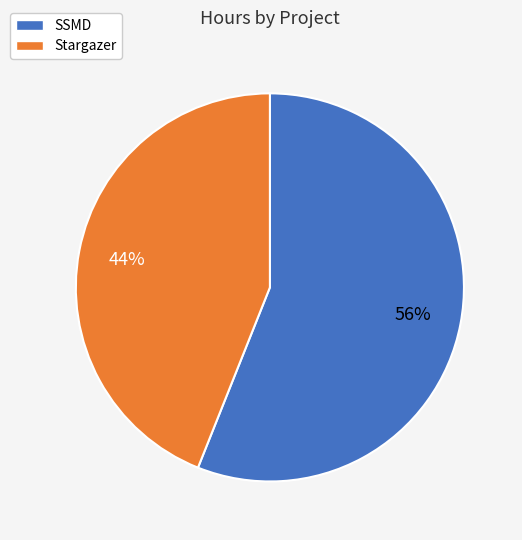

Rank the categories by value from highest to lowest.

SSMD, Stargazer